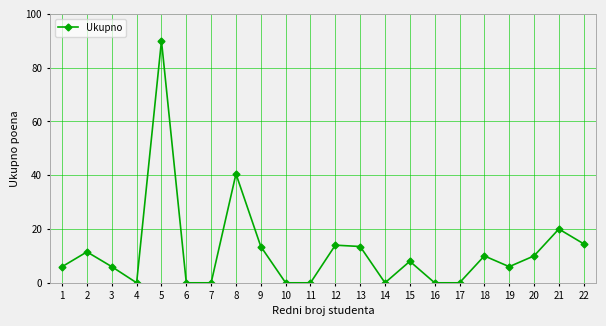

Does the chart display data point markers on the line(s)?

Yes